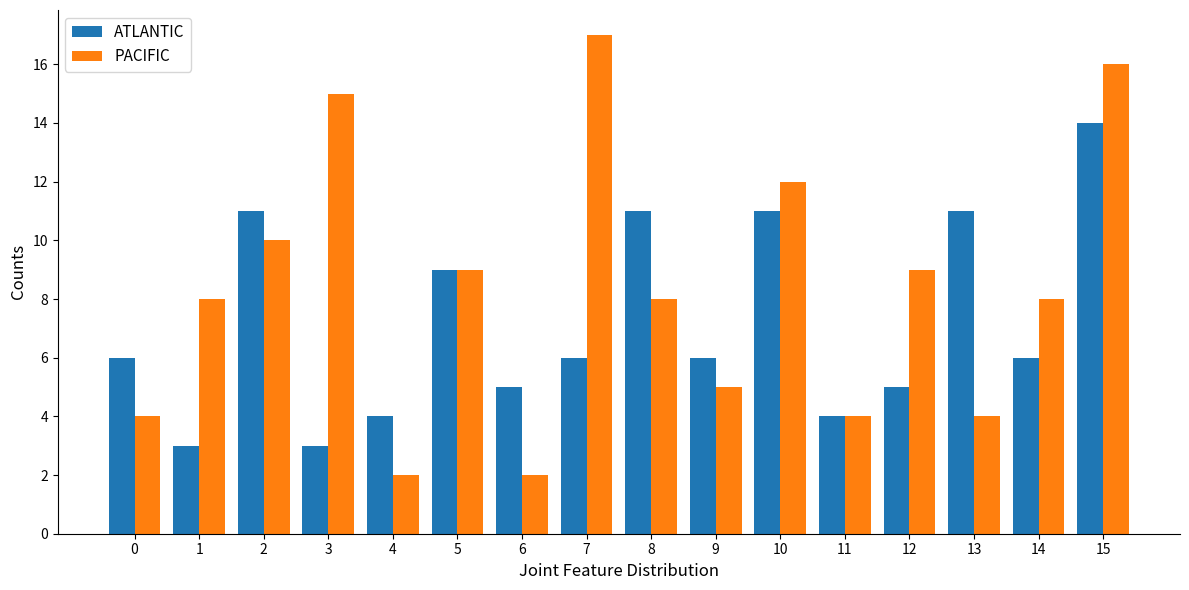

What is the maximum value shown in the chart?

17